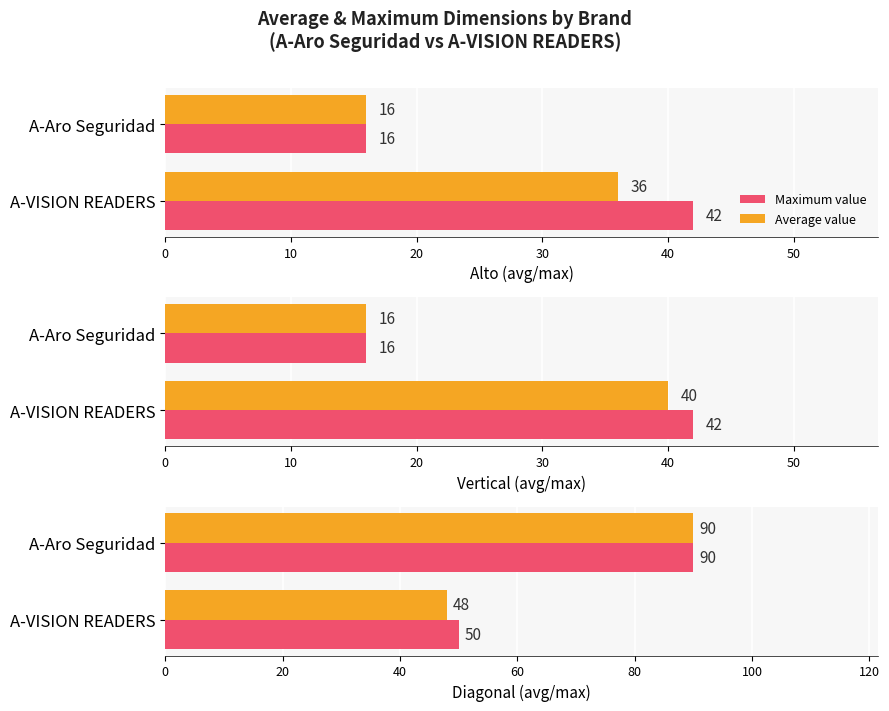

What is the difference between the maximum and minimum values in the Average value series?

42